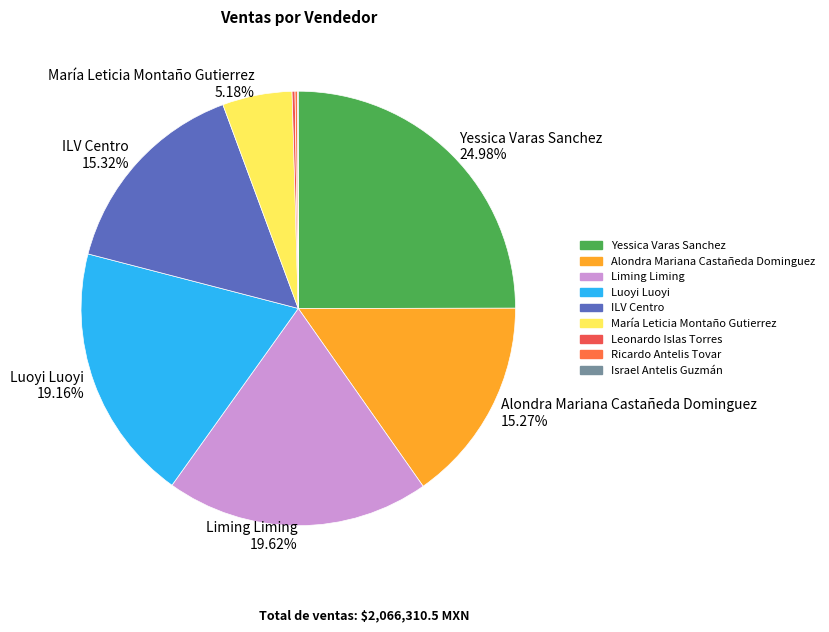

Count the number of slices in the pie.

9